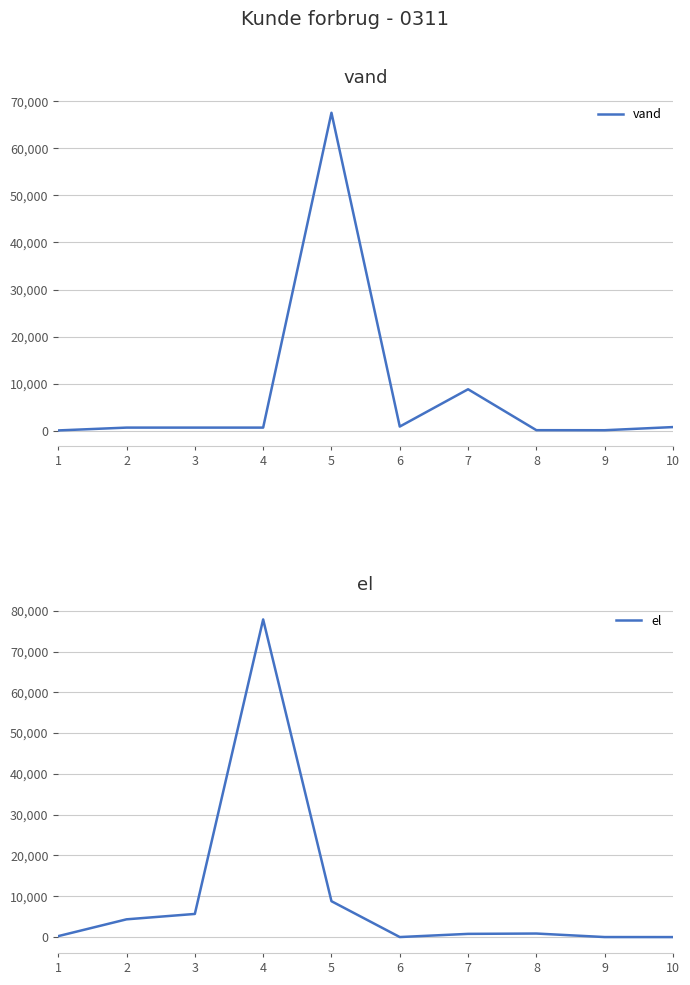

What is the value of the vand point at the 6th from the left?

867